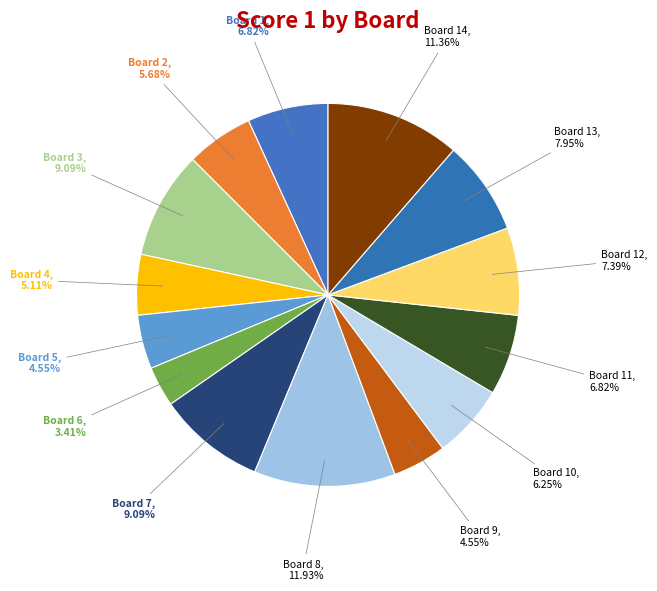

To the nearest percent, what is the combined percentage of Board 12 and Board 6?

11%